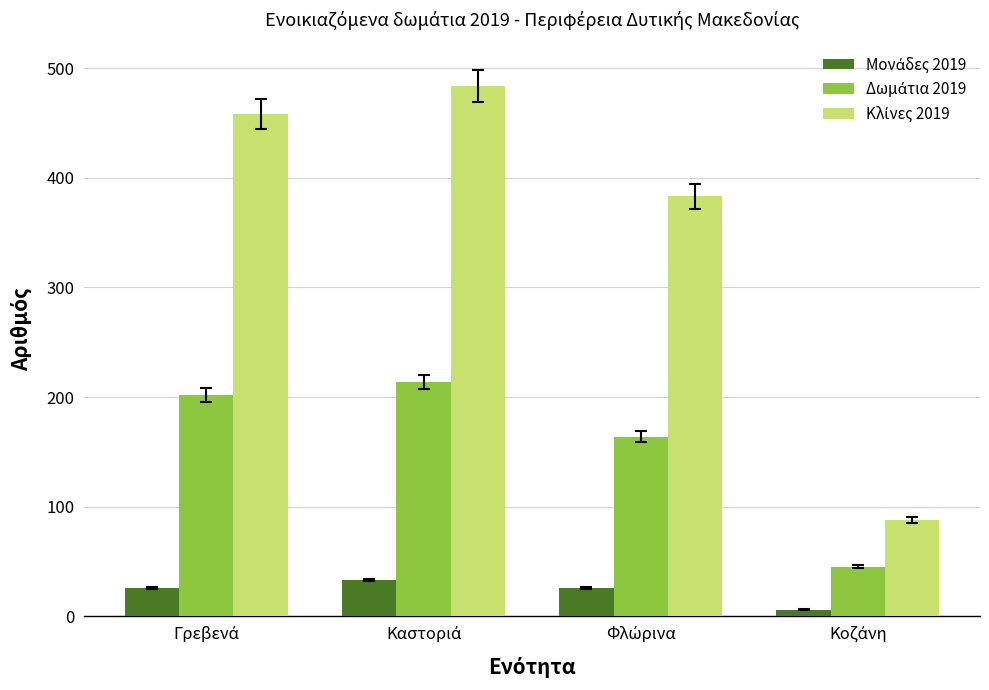

What is the greatest value displayed?

484